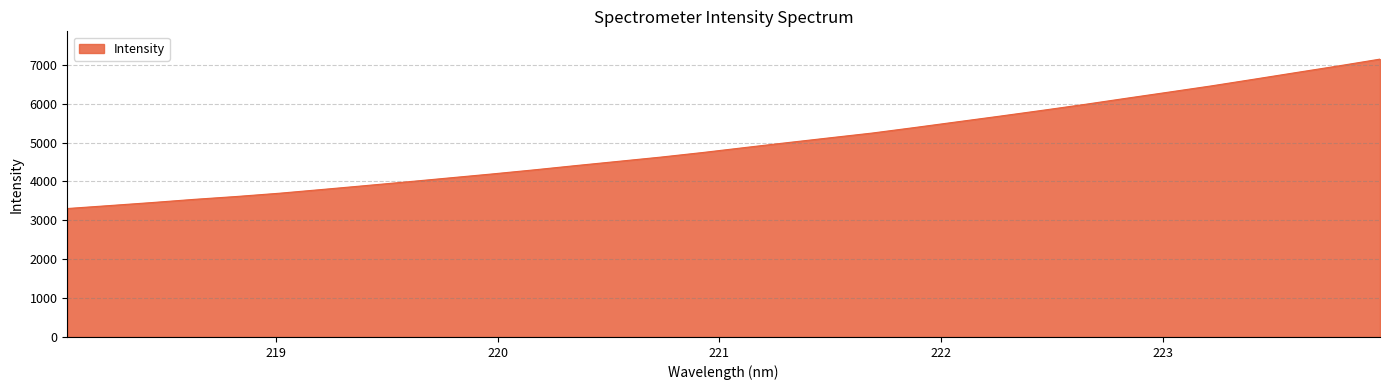

Reading right to left, list all the values displayed in this chart.

7148.5	6970.6	6799.9	6627.9	6457.7	6298.5	6140.8	5980.4	5828.1	5679.2	5534.0	5388.3	5246.6	5124.1	5000.4	4874.7	4746.2	4626.9	4517.9	4409.5	4297.7	4191.6	4090.7	3989.1	3890.9	3793.4	3697.7	3614.8	3540.7	3458.3	3380.9	3304.7